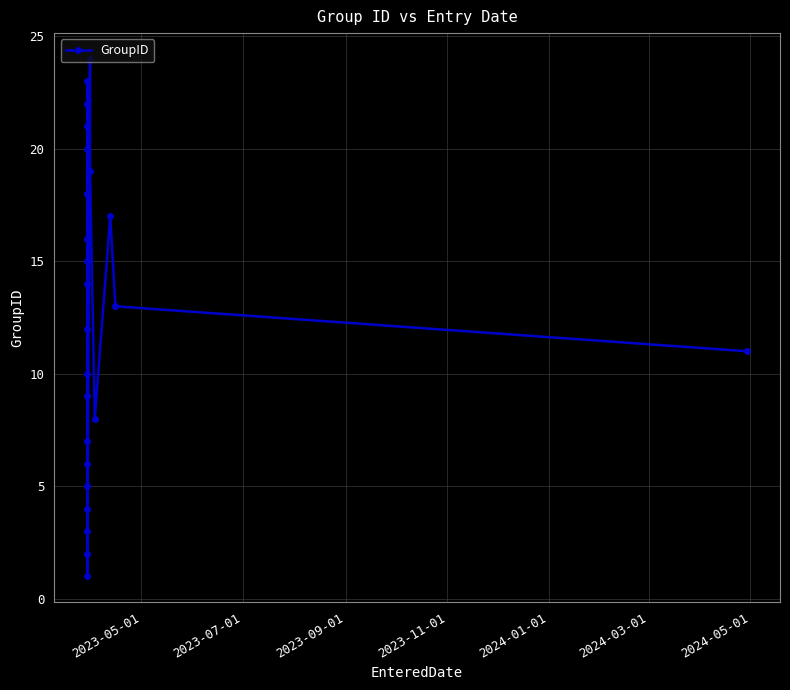

What is the maximum value shown in the chart?

24